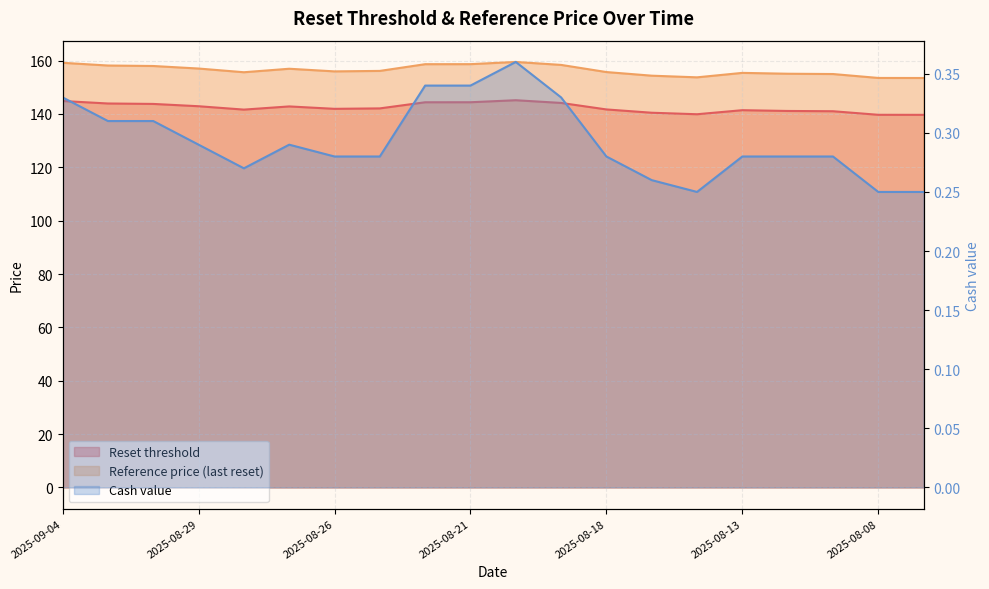

Where is Reset threshold nearest to the value 142?

2025-08-26